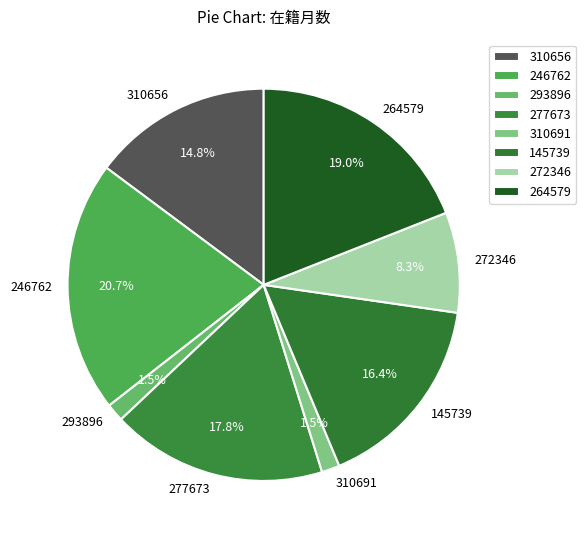

The 246762 slice represents 21% of the pie. True or false?

True